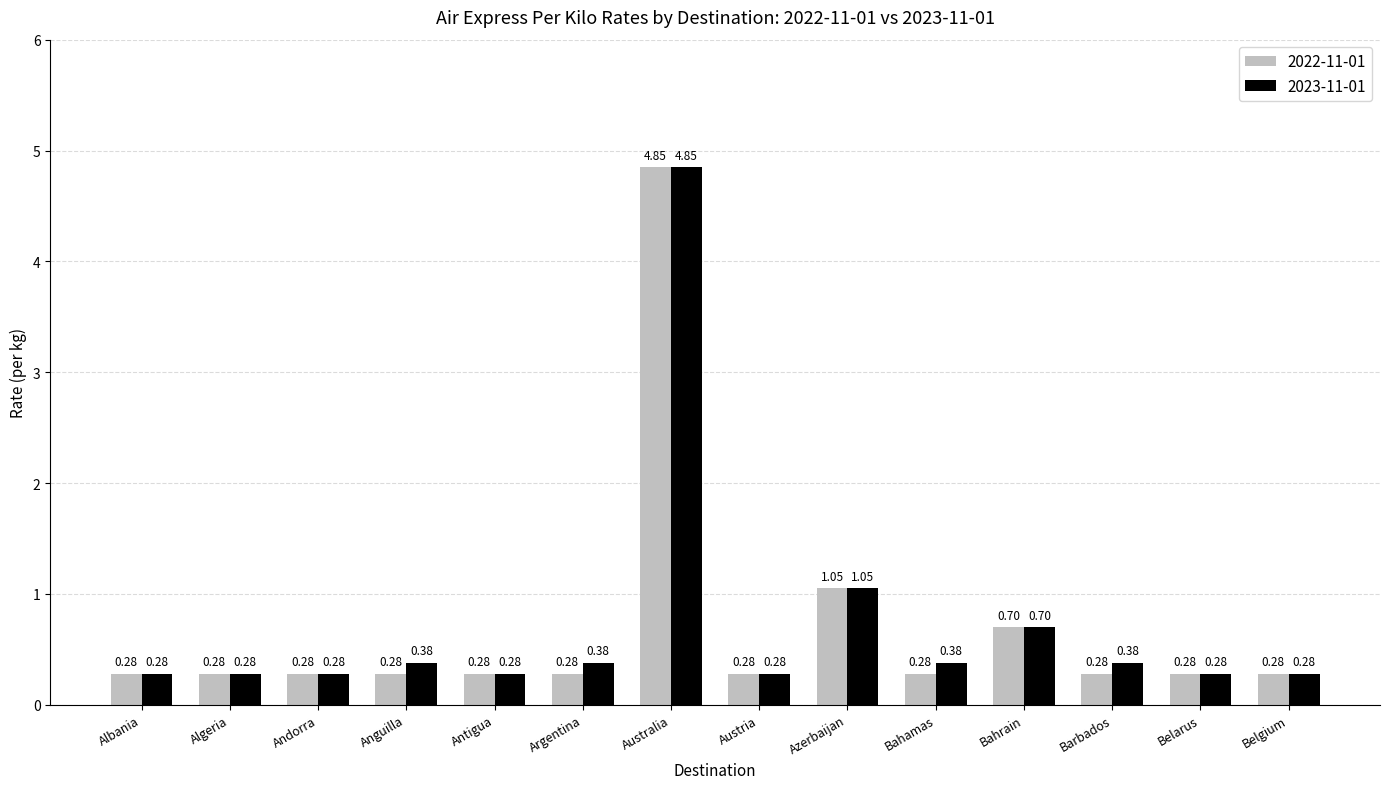

At how many categories does at least one series exceed 1?

2